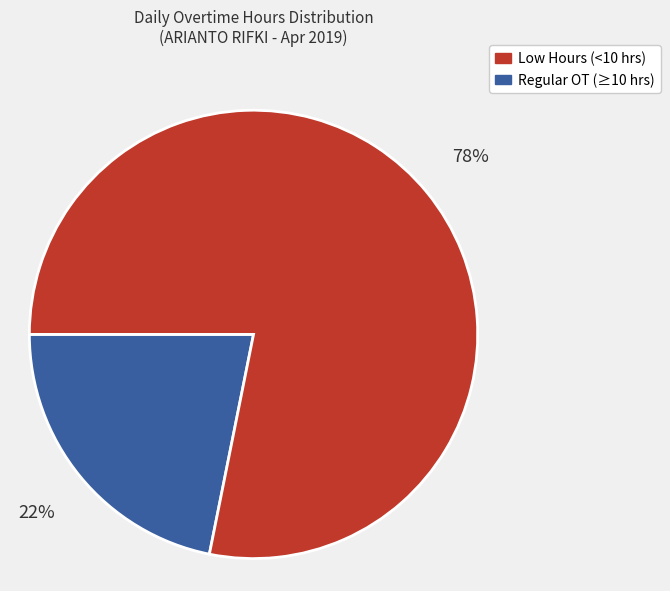

To the nearest percent, what is the difference between the largest and smallest slice percentages?

56%